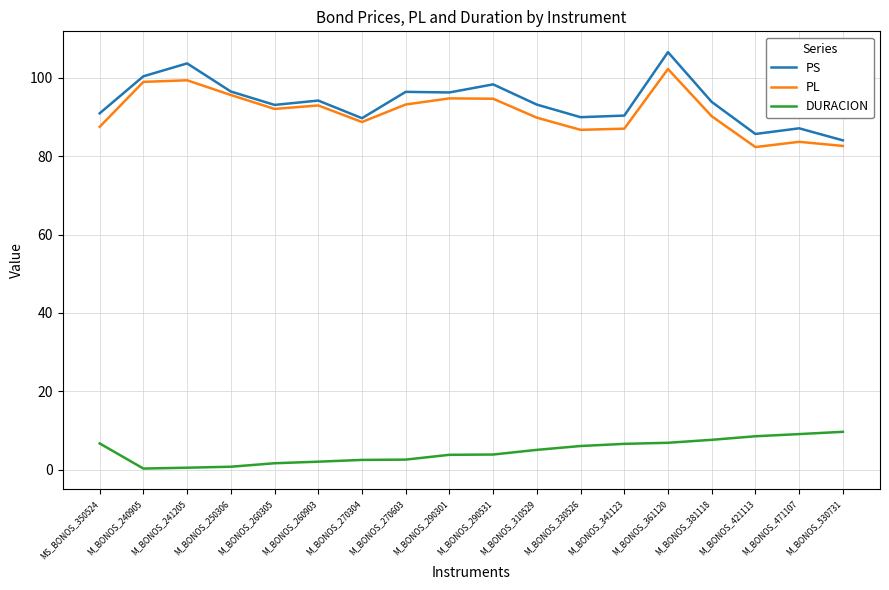

What is the greatest value displayed?

106.5